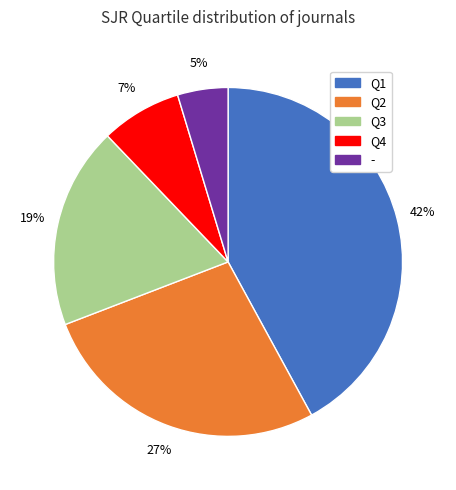

Combined, do - and Q3 account for over 50%?

No